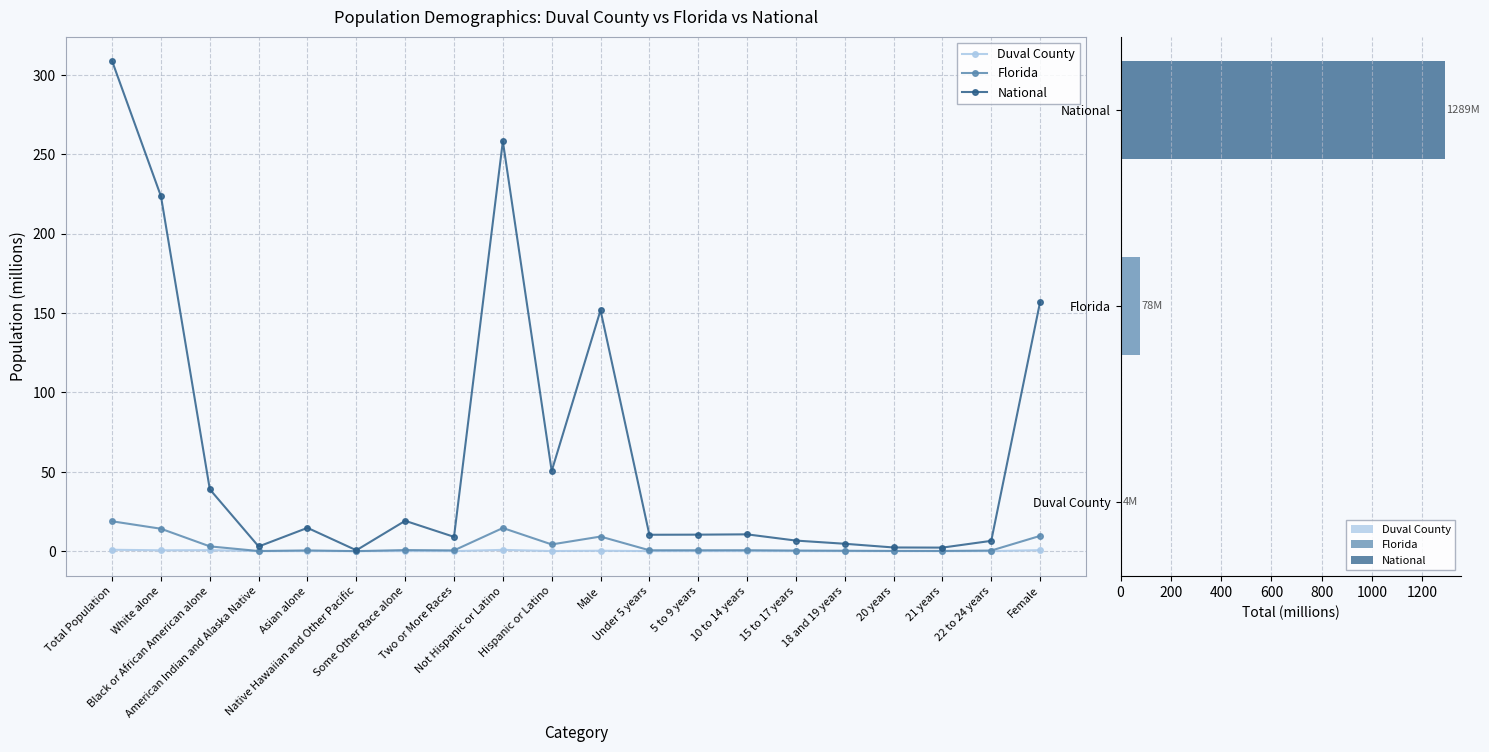

Rank the categories by Florida value from lowest to highest.

Native Hawaiian and Other Pacific, American Indian and Alaska Native, 21 years, 20 years, 18 and 19 years, 22 to 24 years, 15 to 17 years, Asian alone, Two or More Races, Under 5 years, 5 to 9 years, 10 to 14 years, Some Other Race alone, Black or African American alone, Hispanic or Latino, Male, Female, White alone, Not Hispanic or Latino, Total Population